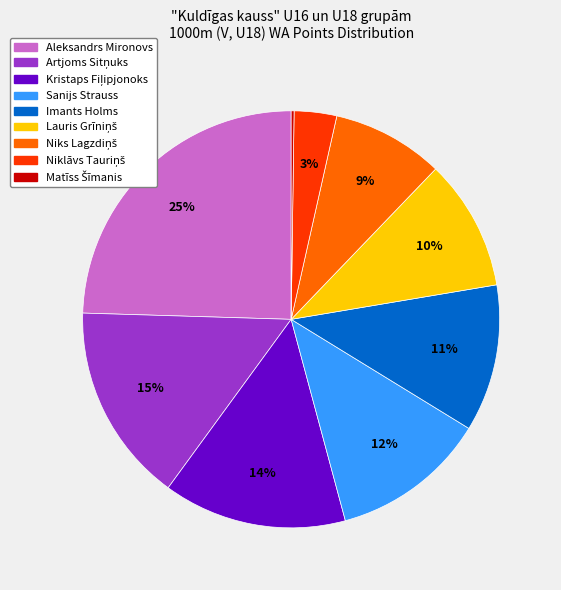

Is it true that Aleksandrs Mironovs is 33% of the pie?

False